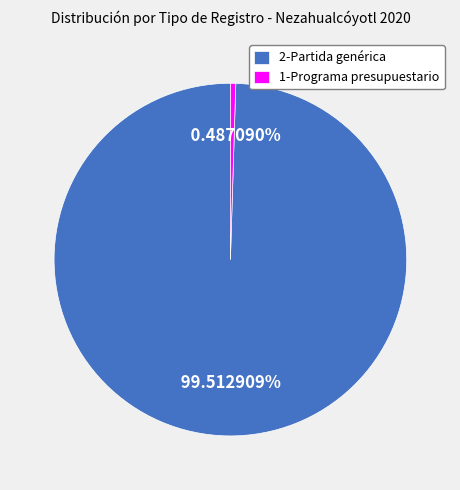

What is the largest slice in the pie chart?

2-Partida genérica